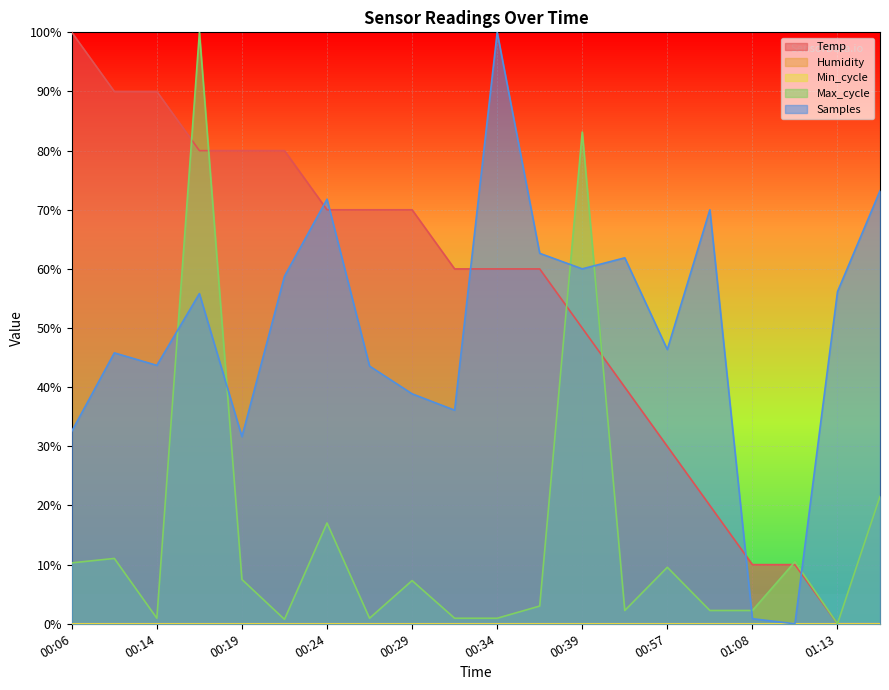

Where is the first local minimum for Max_cycle?

00:14